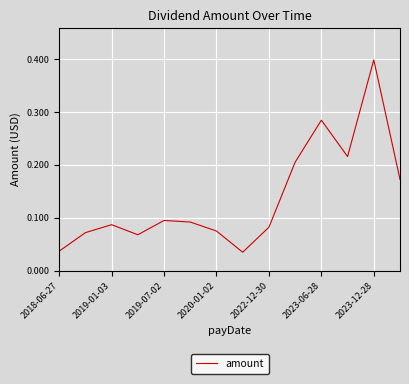

What is the difference between the maximum and minimum values?

0.4